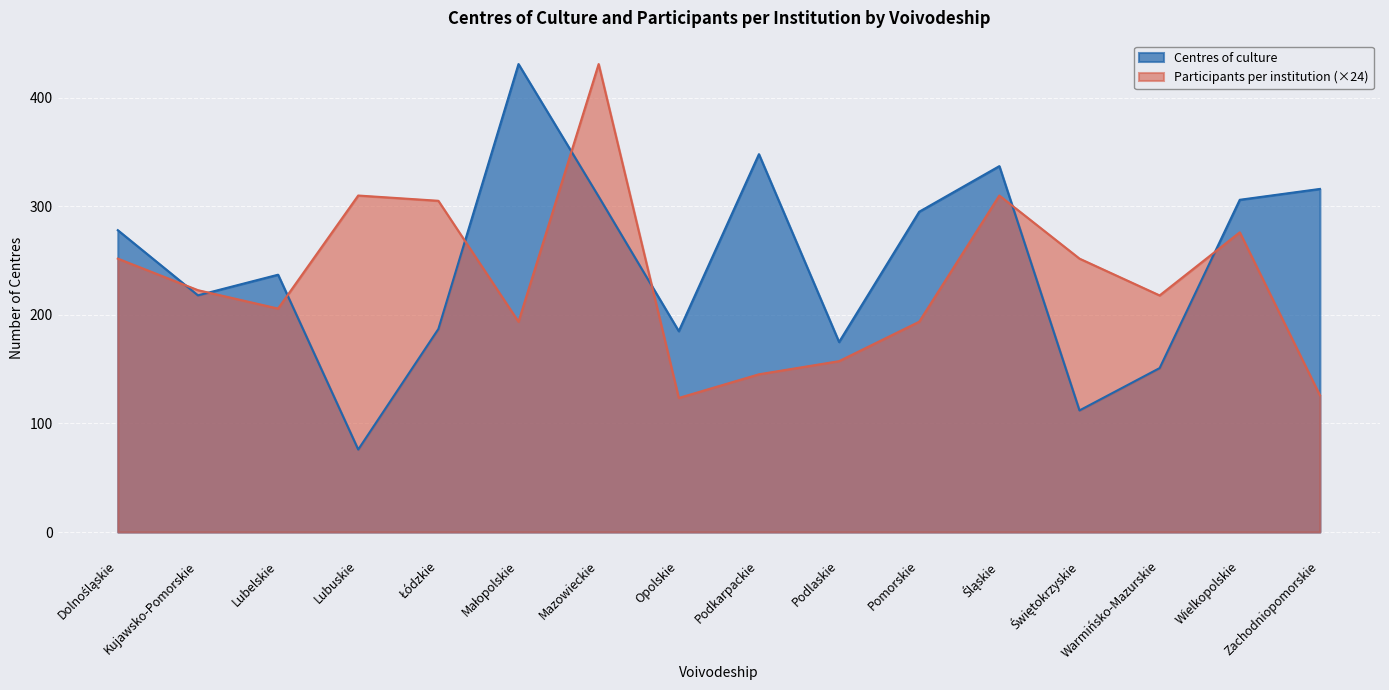

Rank the categories by Participants per institution value from highest to lowest.

Mazowieckie, Lubuskie, Śląskie, Łódzkie, Wielkopolskie, Dolnośląskie, Świętokrzyskie, Kujawsko-Pomorskie, Warmińsko-Mazurskie, Lubelskie, Małopolskie, Pomorskie, Podlaskie, Podkarpackie, Zachodniopomorskie, Opolskie